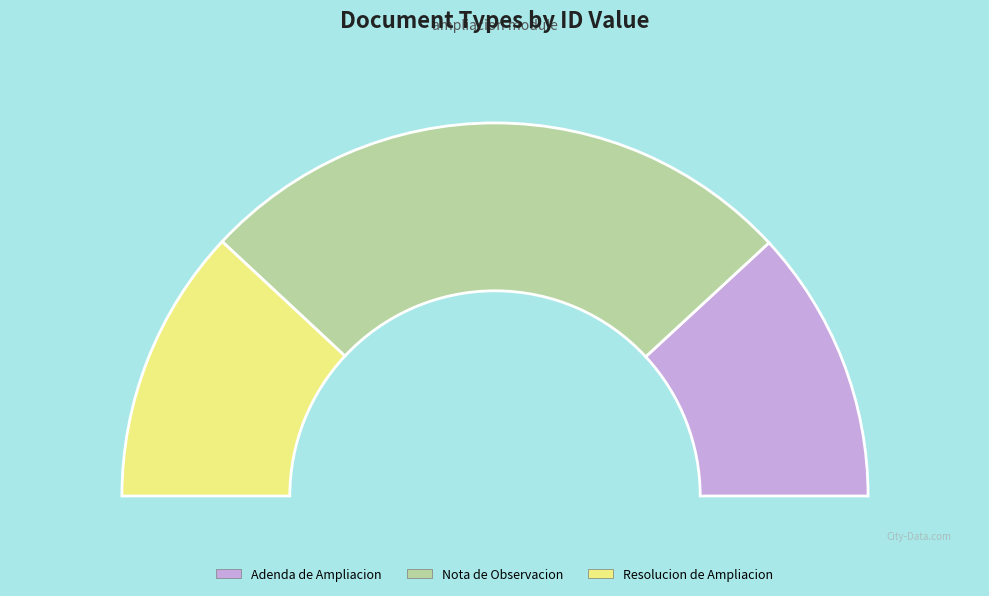

What percentage is the Nota de Observacion slice, to the nearest percent?

52%